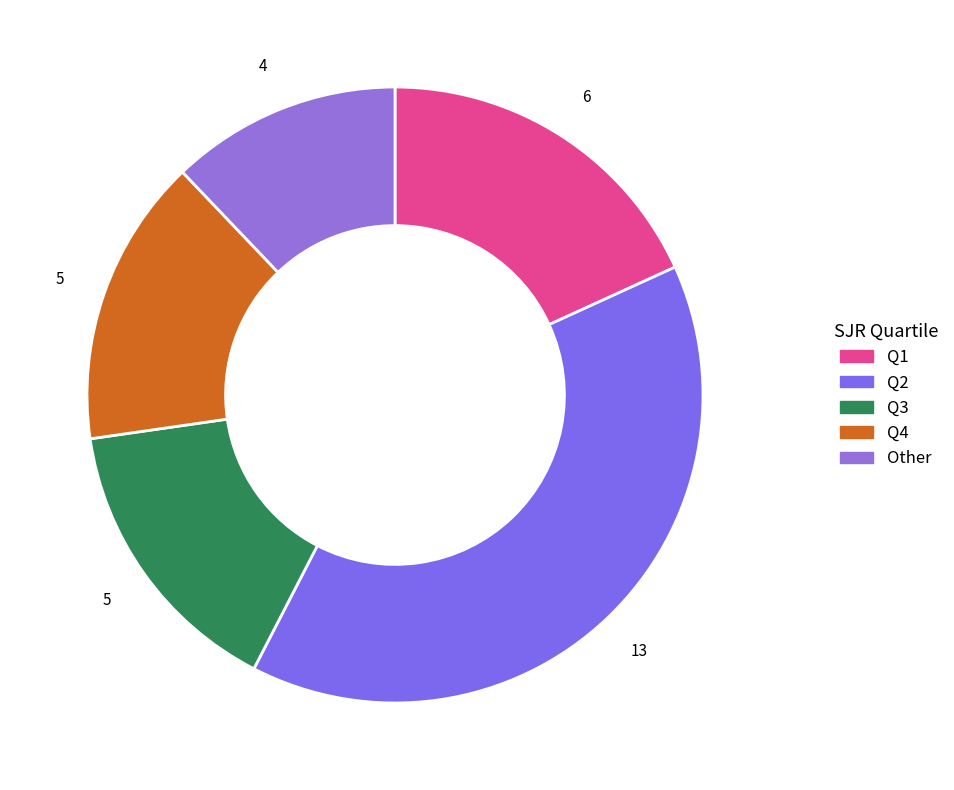

How many segments does this pie chart have?

5